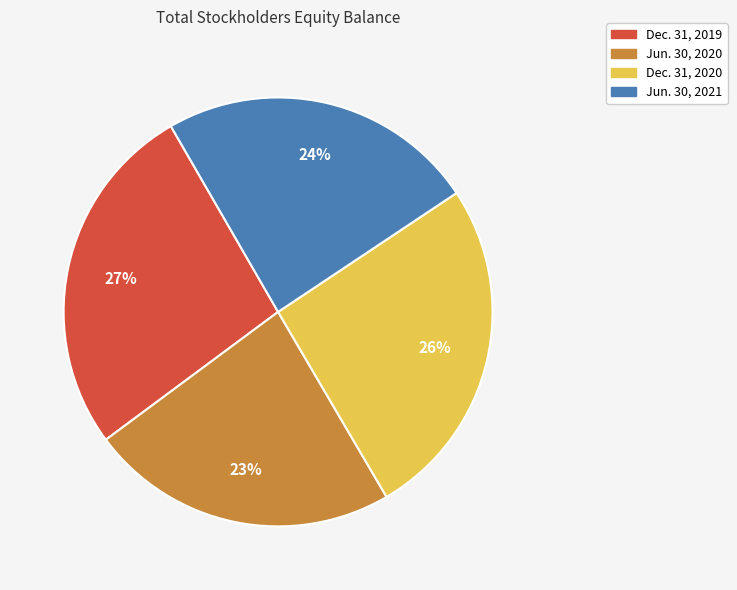

Rank the categories by value from lowest to highest.

Jun. 30, 2020, Jun. 30, 2021, Dec. 31, 2020, Dec. 31, 2019